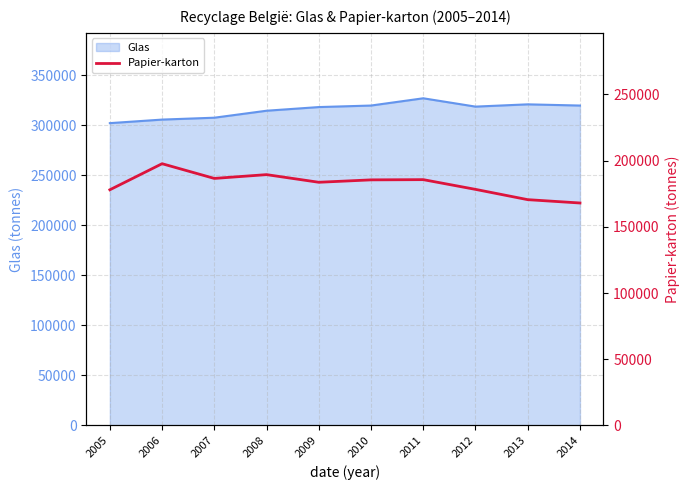

What is the lowest value of the Glas series?

302172